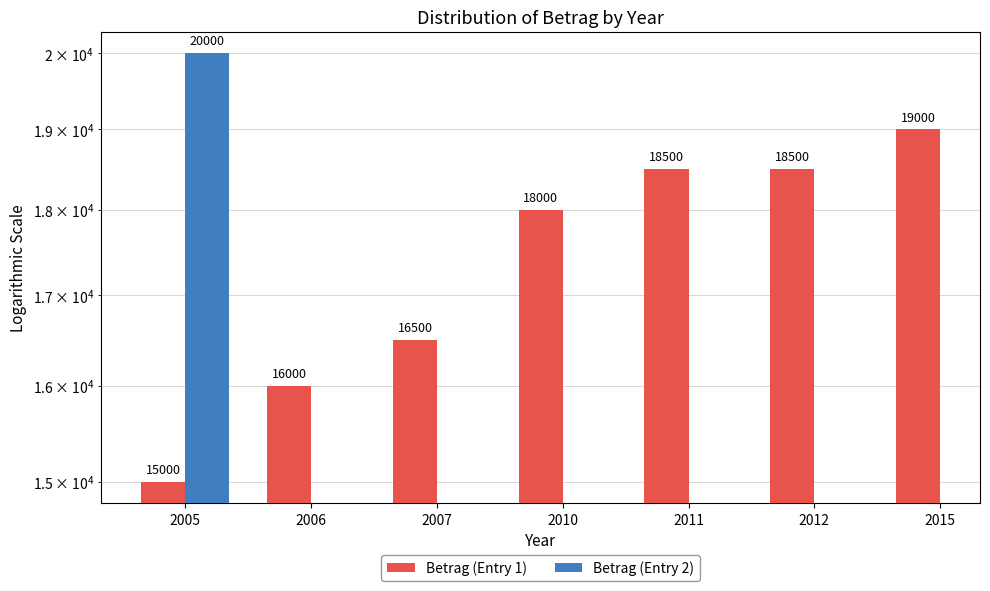

Which label corresponds to the largest value in the chart?

2015